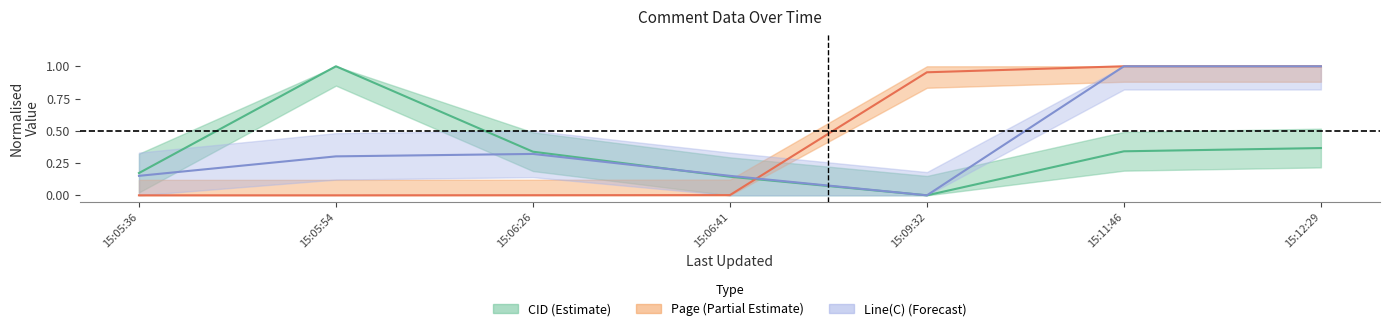

Reading left to right, extract all data points from this chart.

CID: 0.2	1.0	0.3	0.1	0.0	0.3	0.4
Page: 0.0	0.0	0.0	0.0	1.0	1.0	1.0
Line(C): 0.2	0.3	0.3	0.2	0.0	1.0	1.0